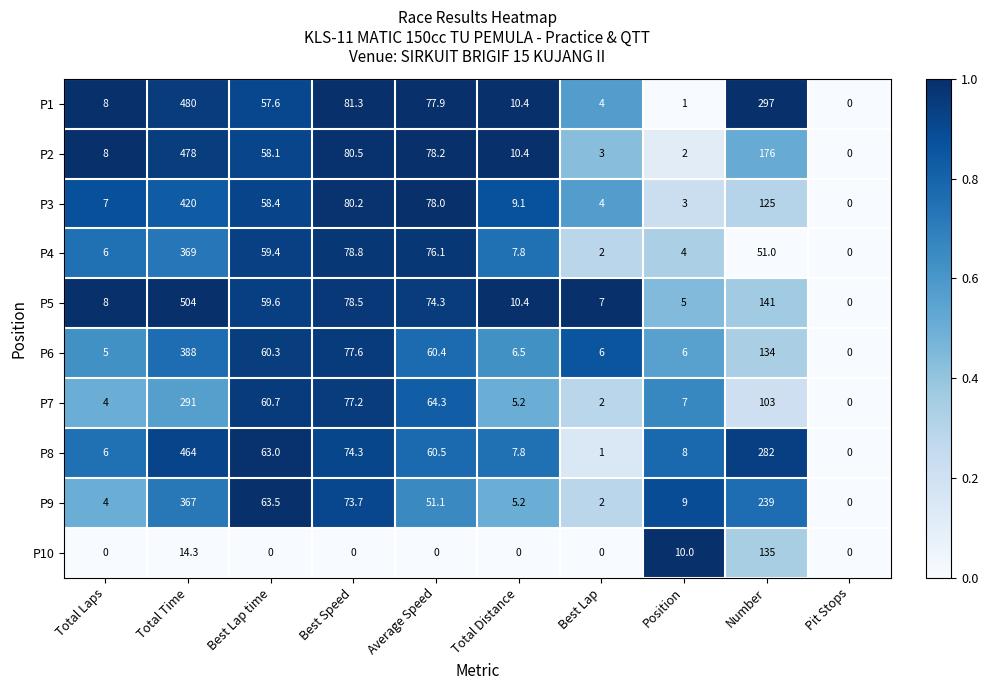

What is the sum of the P7 values at Average Speed and Total Laps?

68.3